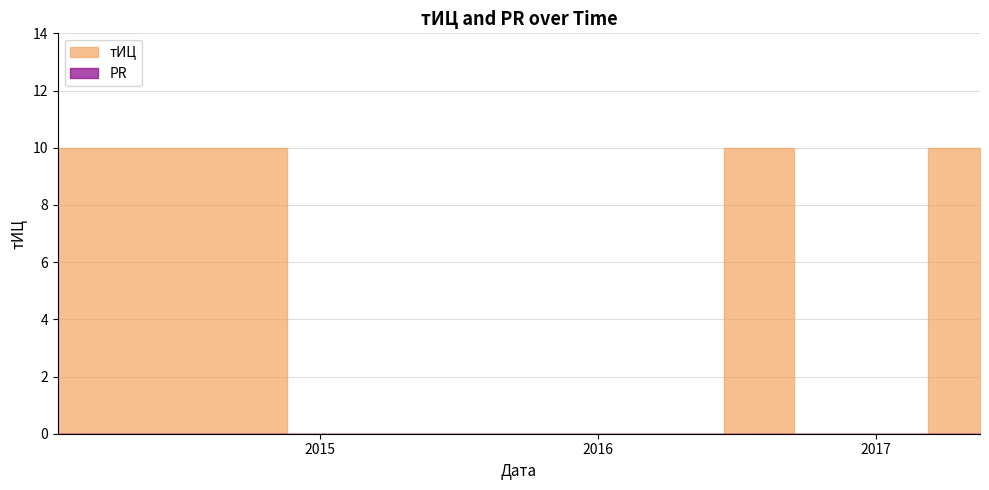

What is the difference between the maximum and minimum values in the тИЦ series?

10